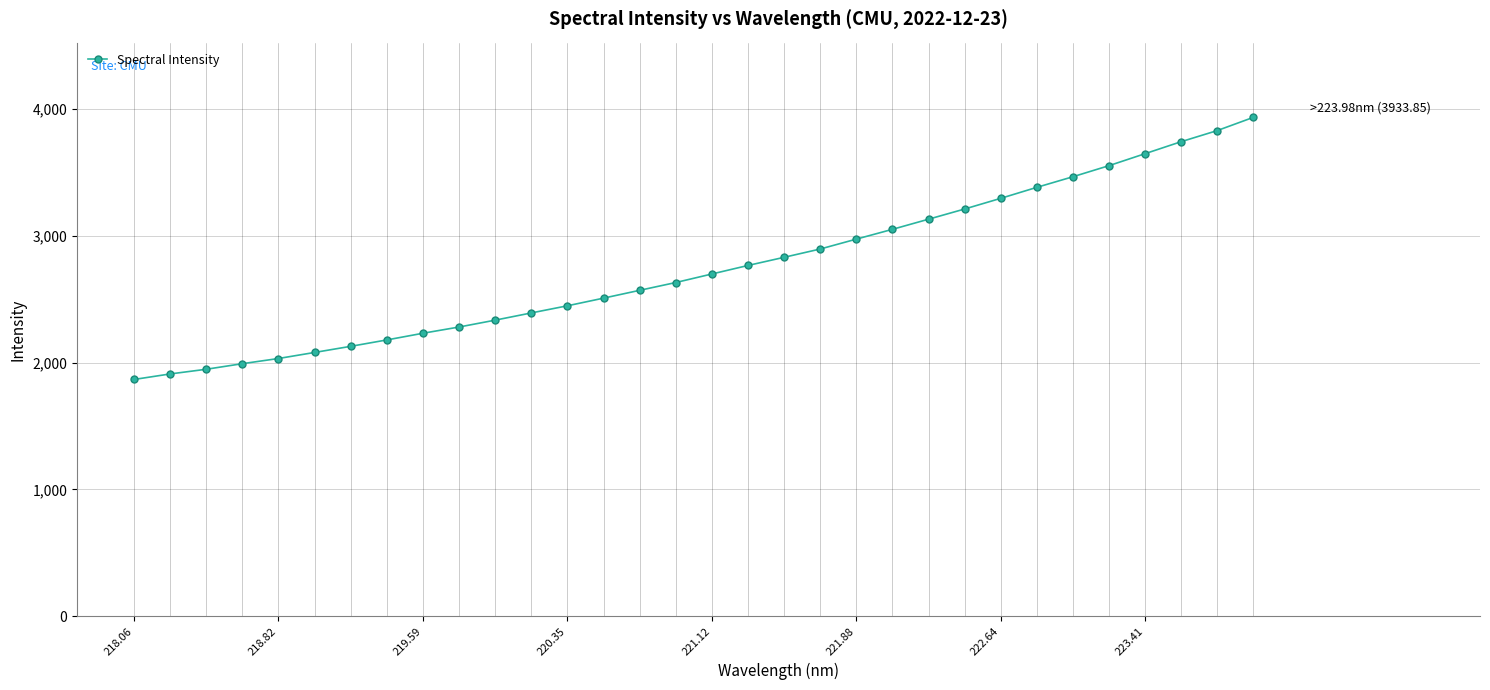

What is the difference between the second highest and minimum values?

1963.1